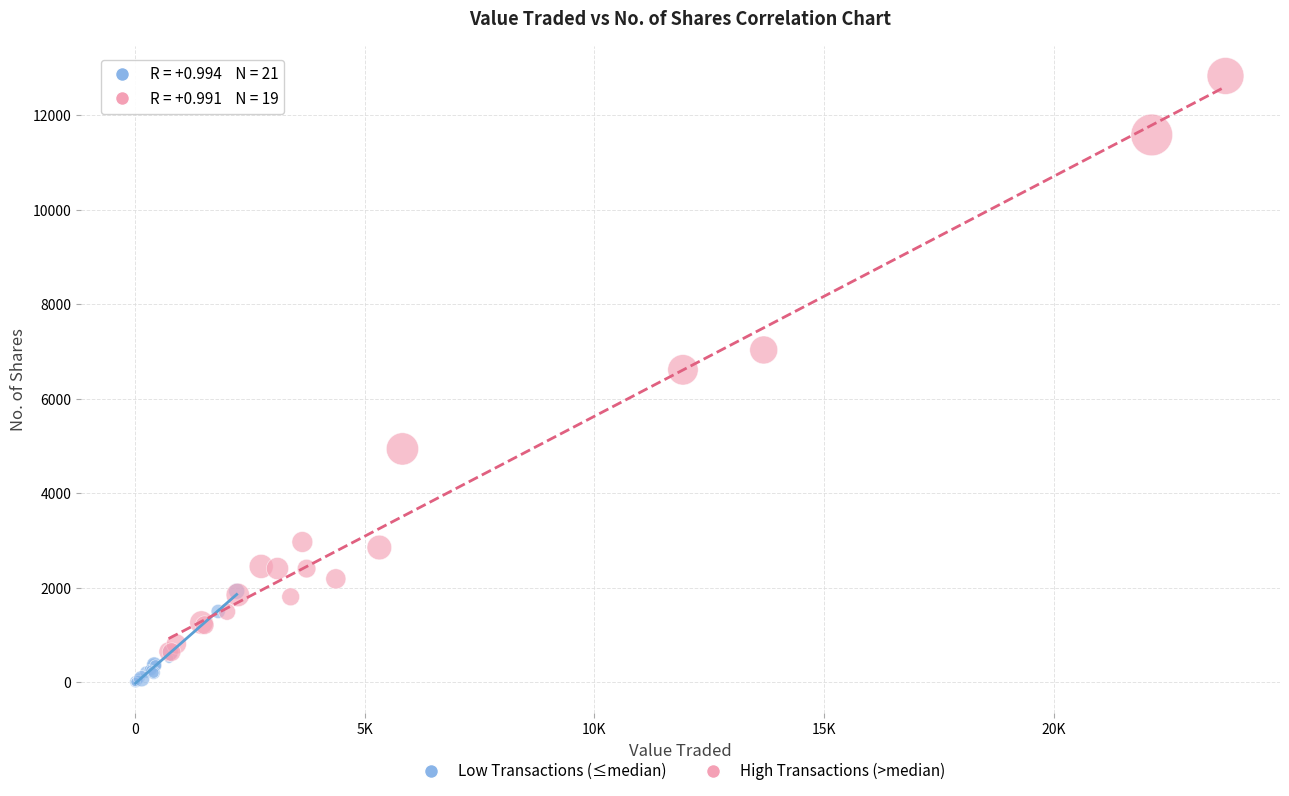

Which series reaches the minimum Y coordinate?

Low Transactions (≤median)